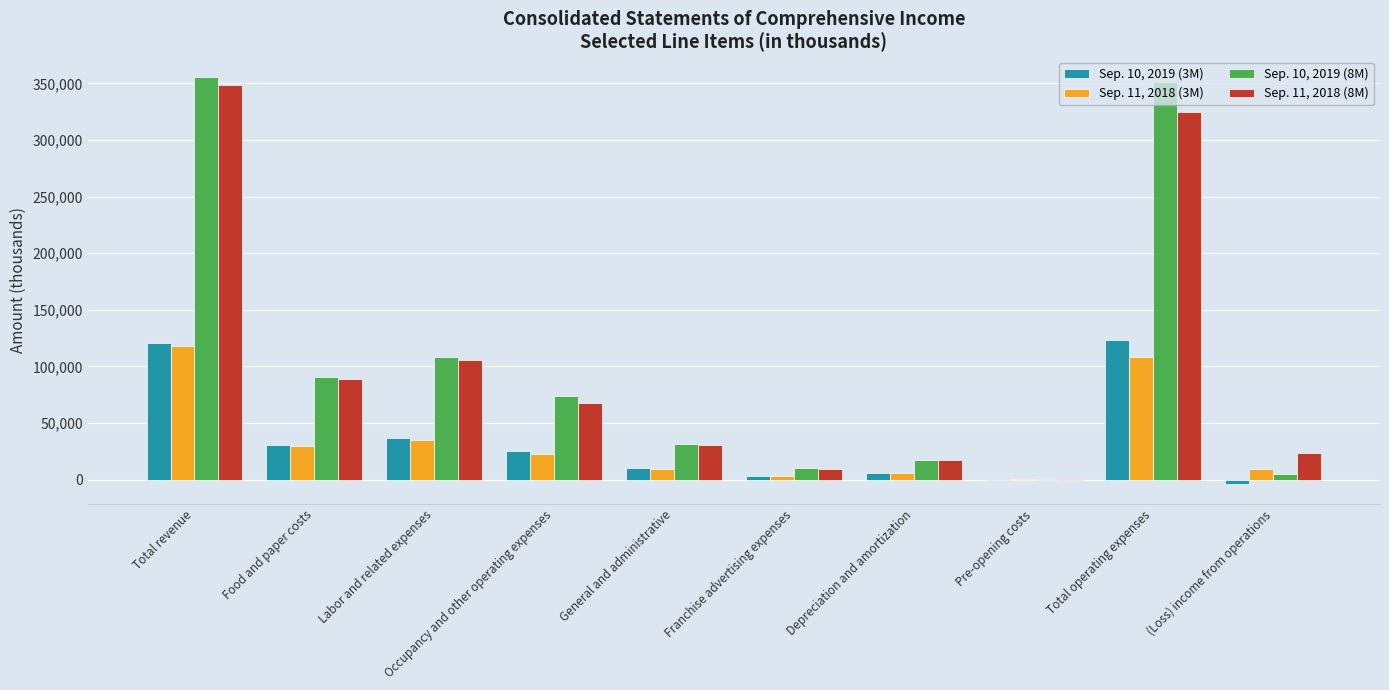

What is the total value across all series at Depreciation and amortization?

47073